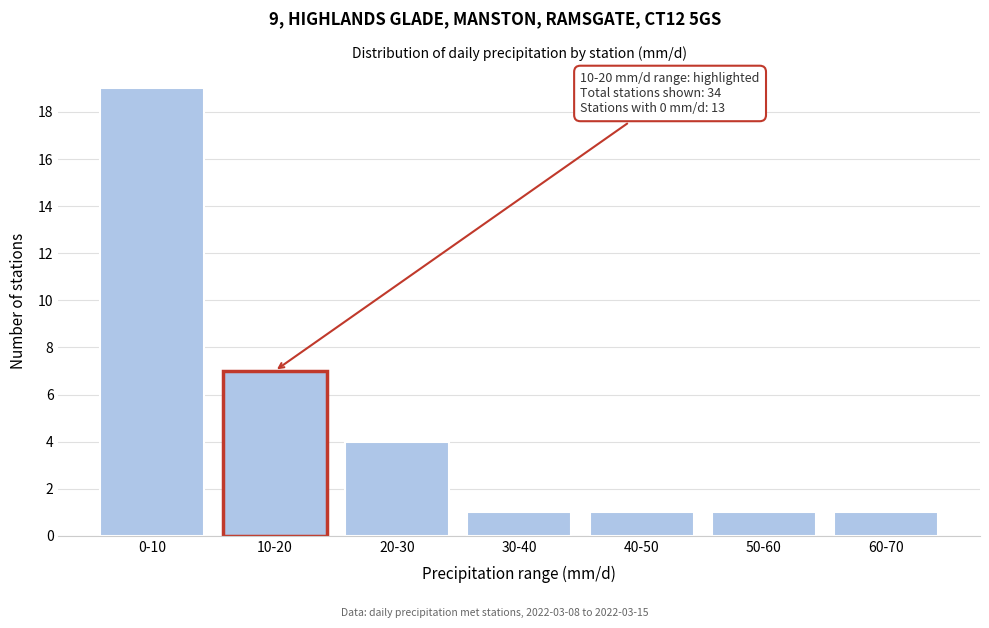

Reading right to left, transcribe all the data shown in this chart.

60-70=1	50-60=1	40-50=1	30-40=1	20-30=4	10-20=7	0-10=19